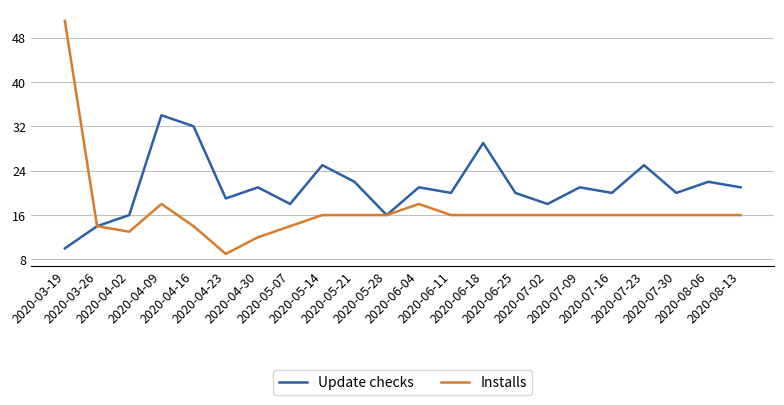

What is the difference between the Installs values at 2020-07-23 and 2020-06-04?

2